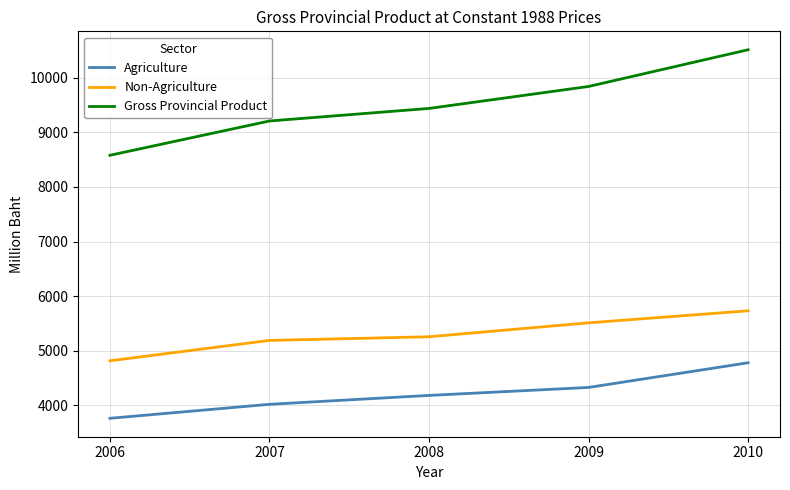

Count the number of categories in the chart.

5